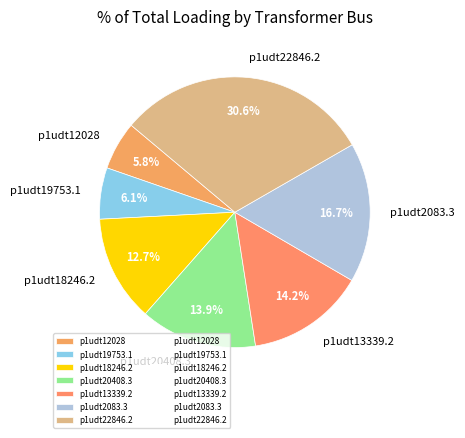

What is the largest slice in the pie chart?

p1udt22846.2